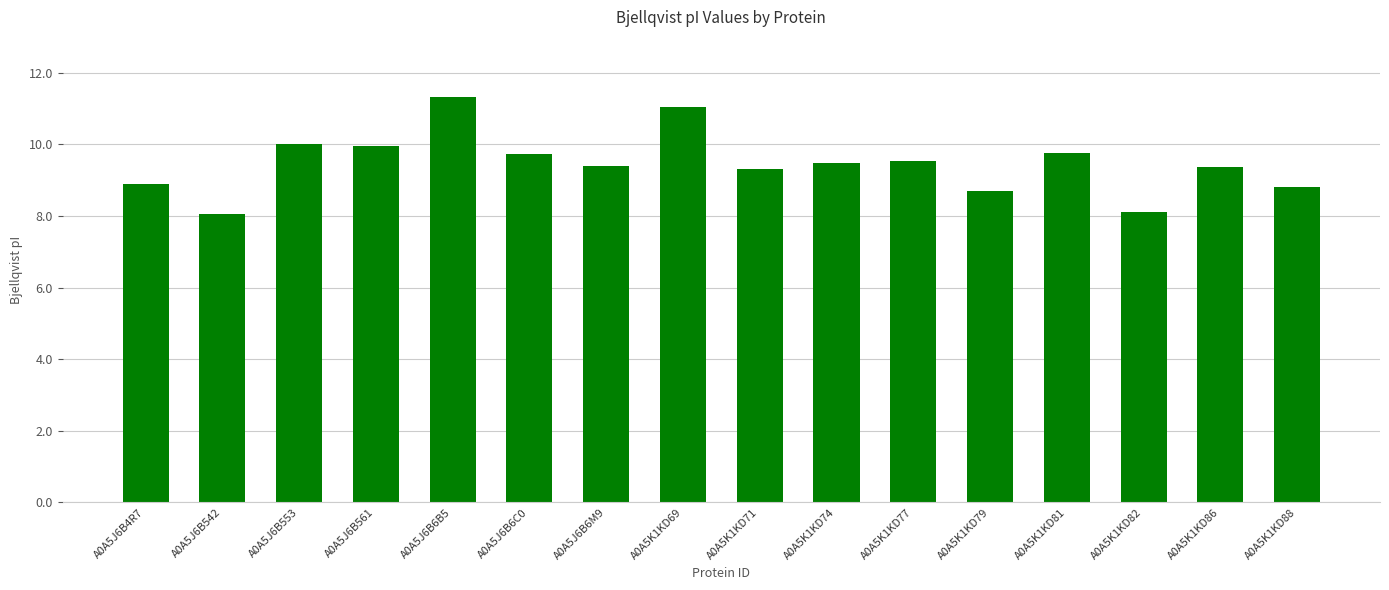

Is it true that the value at A0A5J6B6M9 is 9.4?

True